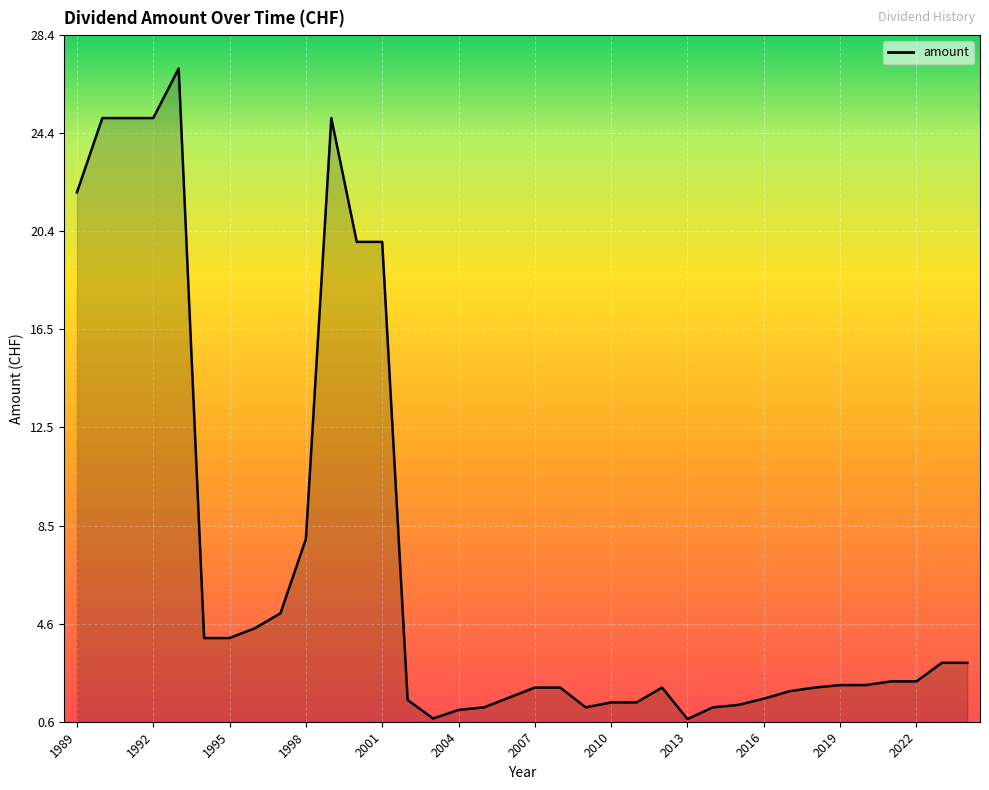

What is the difference between the maximum and minimum values?

26.3